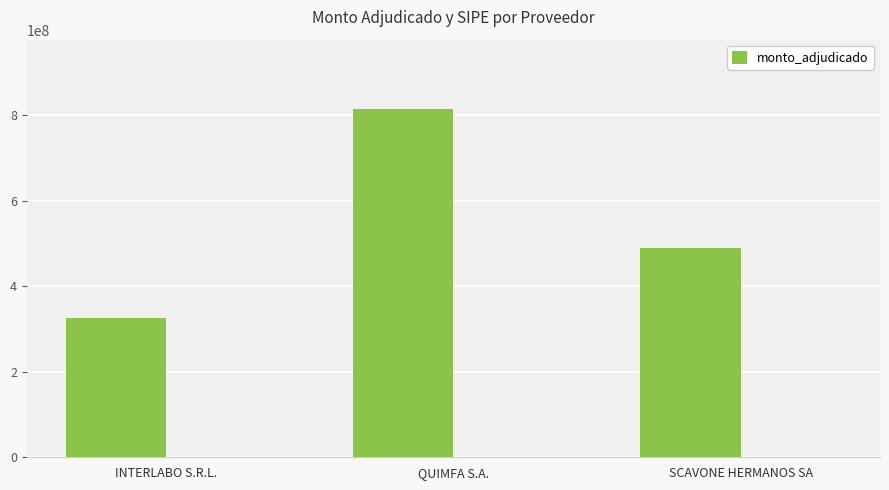

Rank the categories by value from highest to lowest.

QUIMFA S.A., SCAVONE HERMANOS SA, INTERLABO S.R.L.